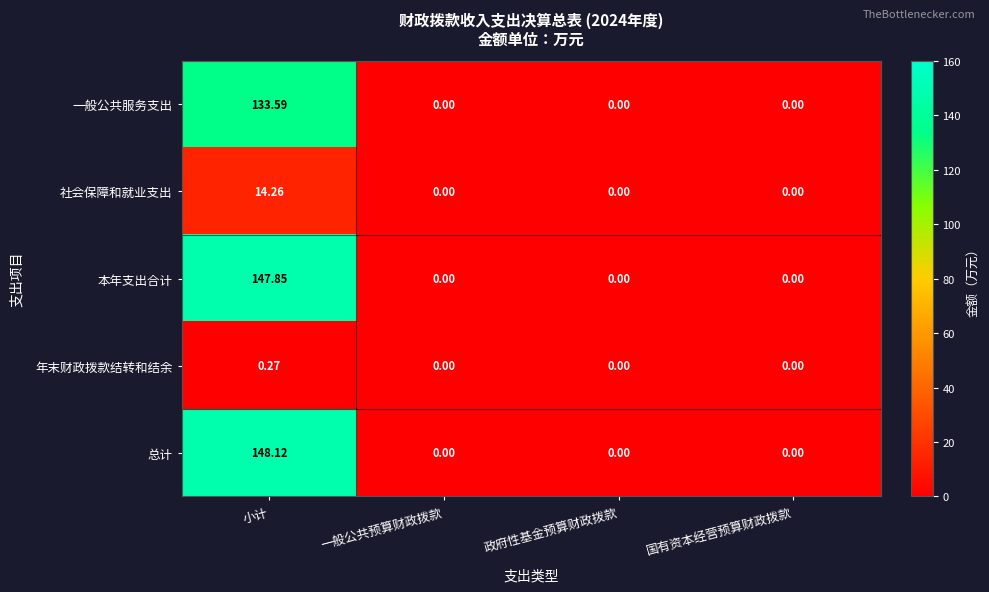

Which category has the highest value across all series?

小计